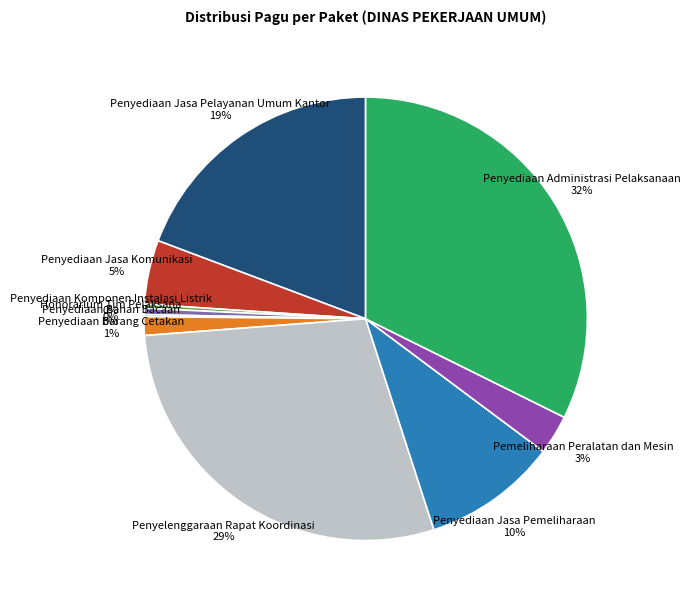

True or false: Penyediaan Jasa Pemeliharaan accounts for 10% of the total.

True